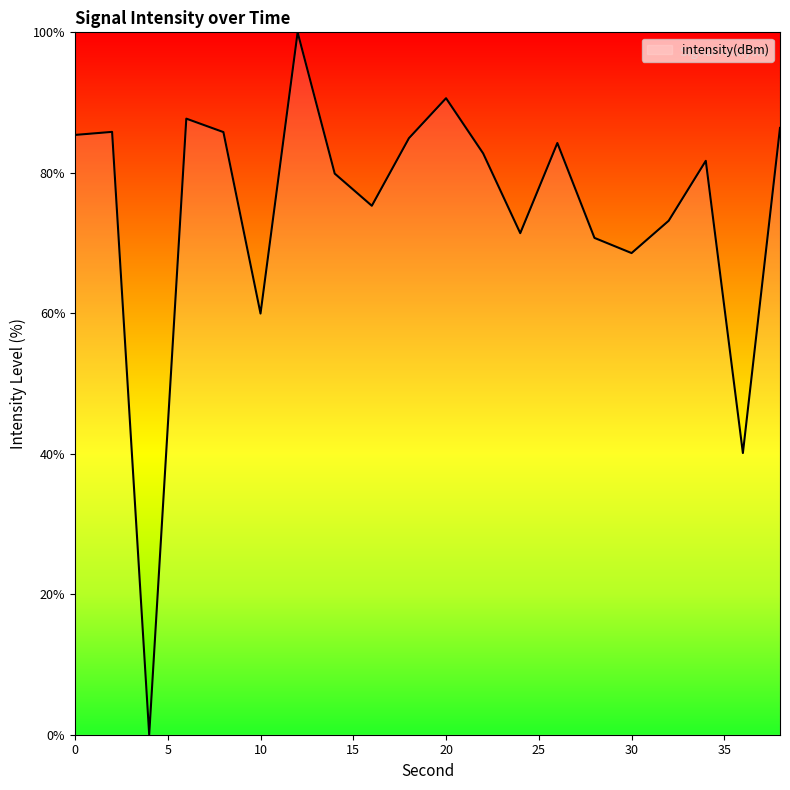

What is the difference between the maximum and minimum values?

100.0